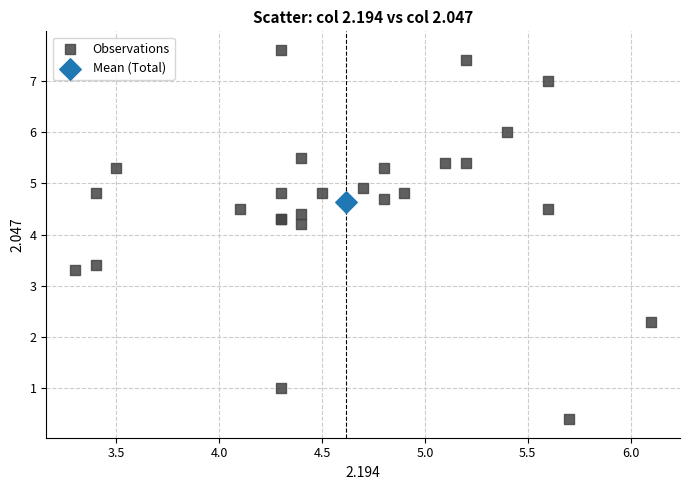

What are all the series names shown in the legend?

Observations, Mean (Total)